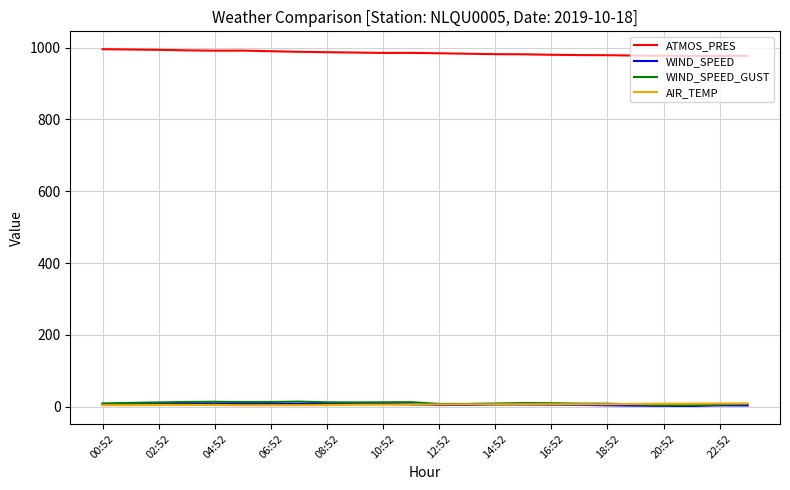

Which series has the largest total across all categories?

ATMOS_PRES